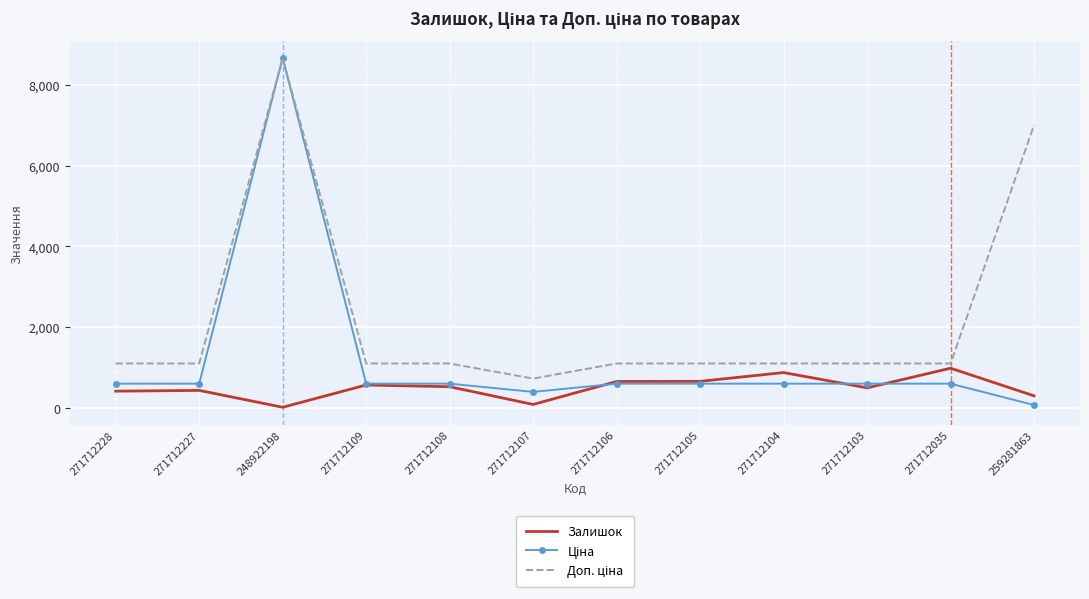

What is the spread (max minus min) of values at 271712108?

576.0